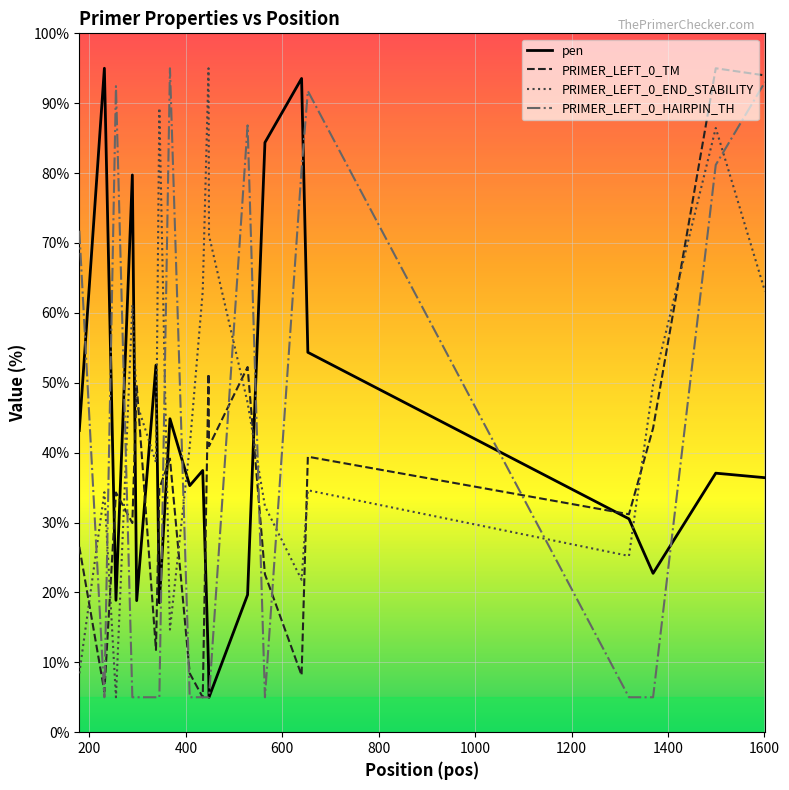

At which label does PRIMER_LEFT_0_END_STABILITY first exceed 47?

289